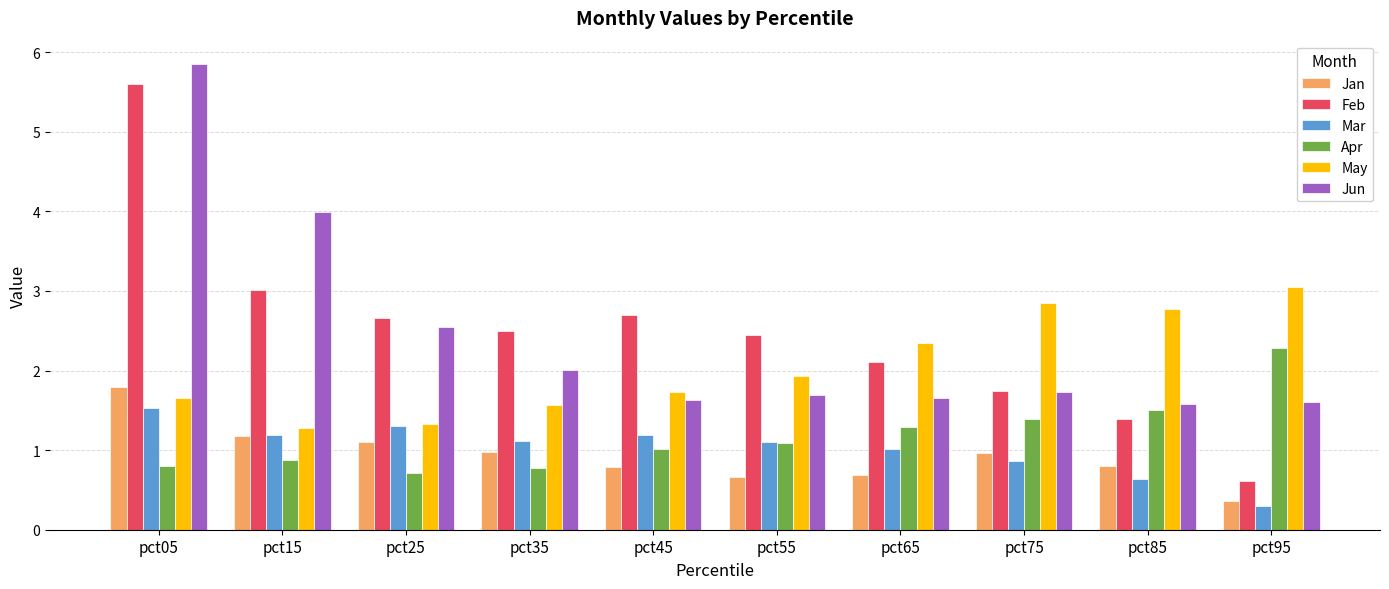

How many groups of bars are there?

10